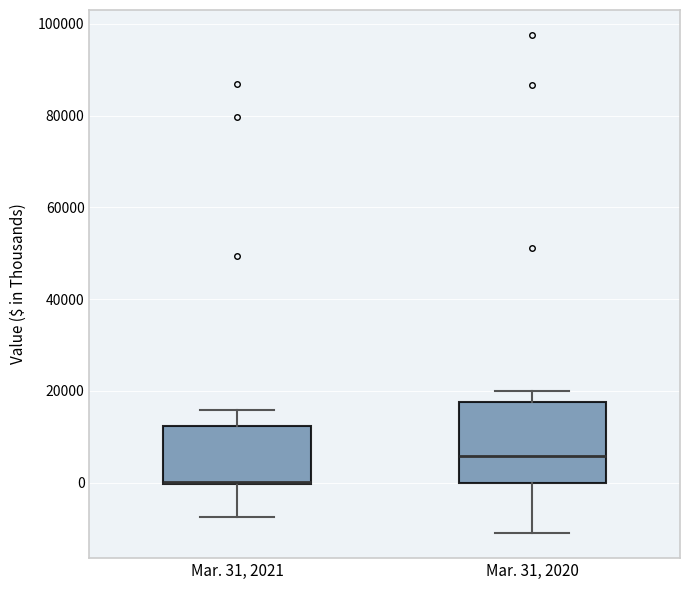

Reading left to right, read every box against the y-axis: the position of its median line, the range the box covers, and the ends of its whiskers. The values are not printed on the chart, so give them approximately, as read against the axis.

Mar. 31, 2021: median 0 (drawn on the box's lower edge), box 0 to 12000, whiskers -8000 to 16000
Mar. 31, 2020: median 6000, box 0 to 18000, whiskers -12000 to 20000